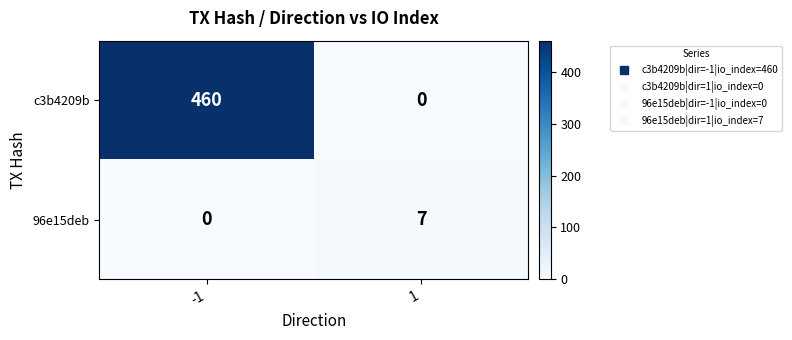

Reading right to left, transcribe all the data shown in this chart.

c3b4209b: 1=0	-1=460
96e15deb: 1=7	-1=0